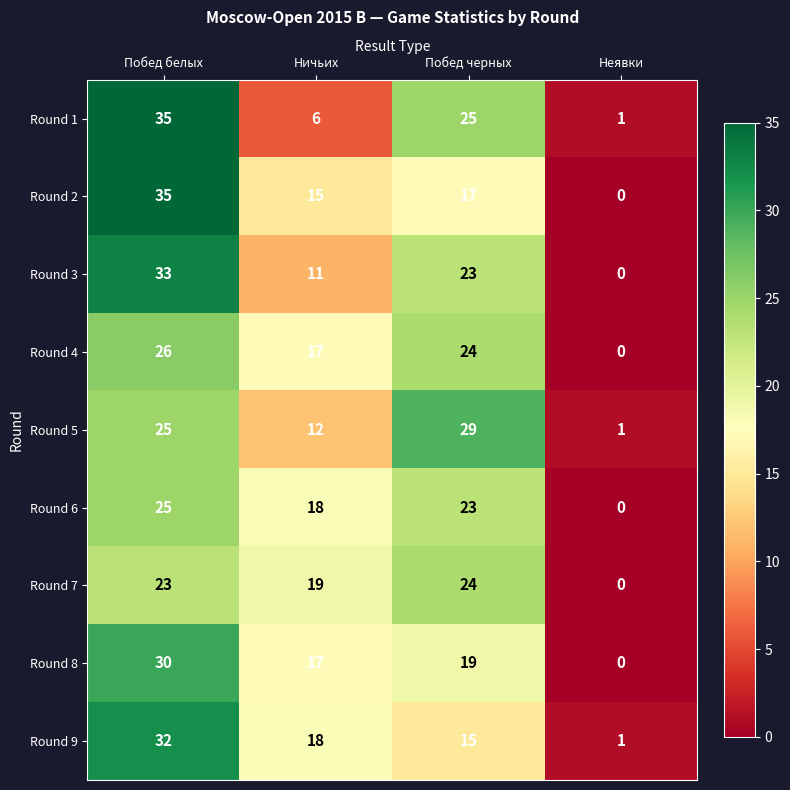

What is the difference between the highest and lowest values at Неявки?

1